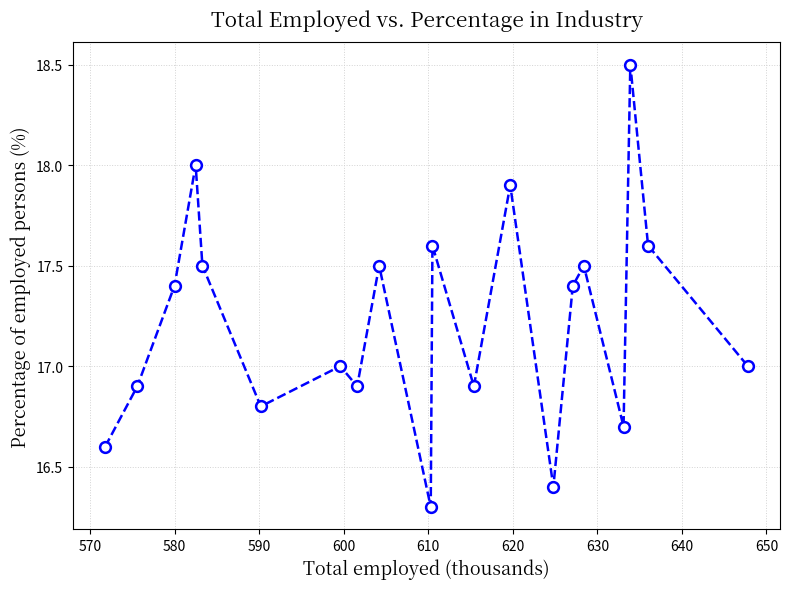

What is the range of X values (max minus min)?

76.0